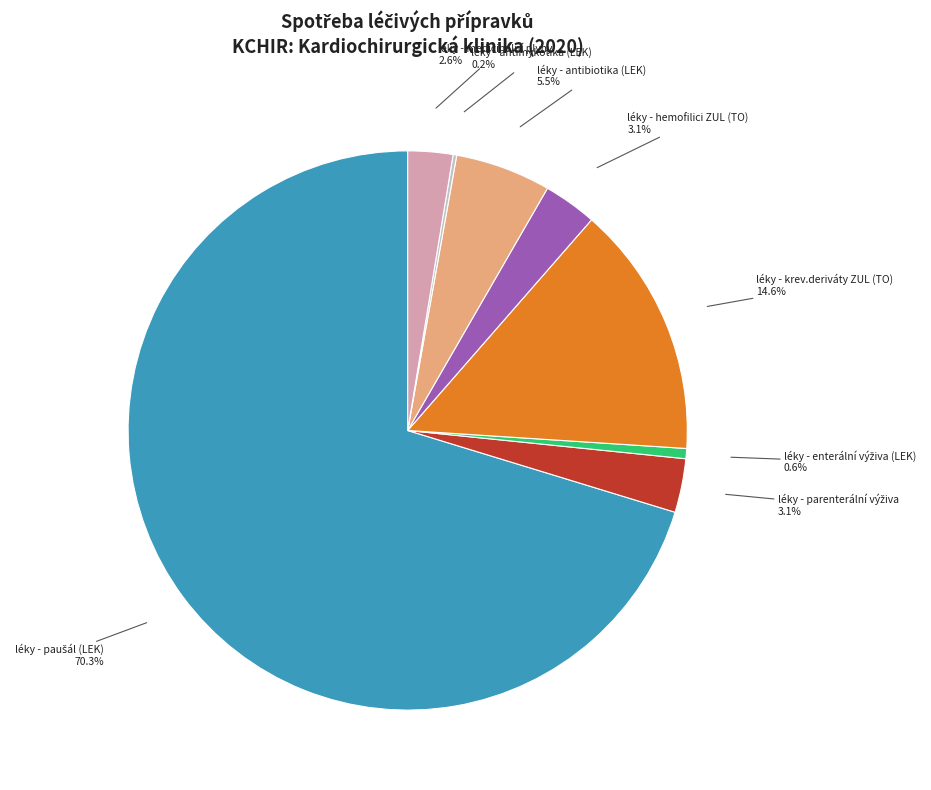

Is there a majority slice in this chart?

Yes